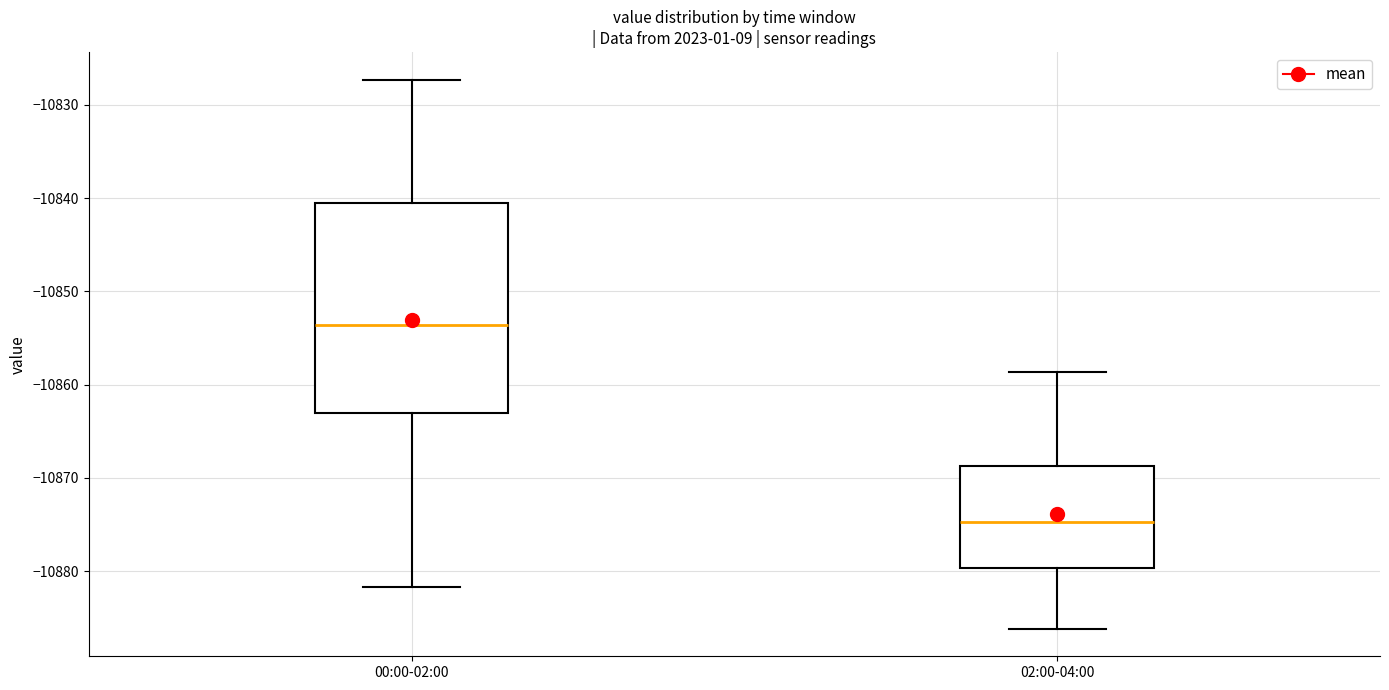

Reading left to right, read every box against the y-axis: the position of its median line, the range the box covers, and the ends of its whiskers. The values are not printed on the chart, so give them approximately, as read against the axis.

00:00-02:00: median -10854, box -10863 to -10841, whiskers -10882 to -10827
02:00-04:00: median -10875, box -10880 to -10869, whiskers -10886 to -10859